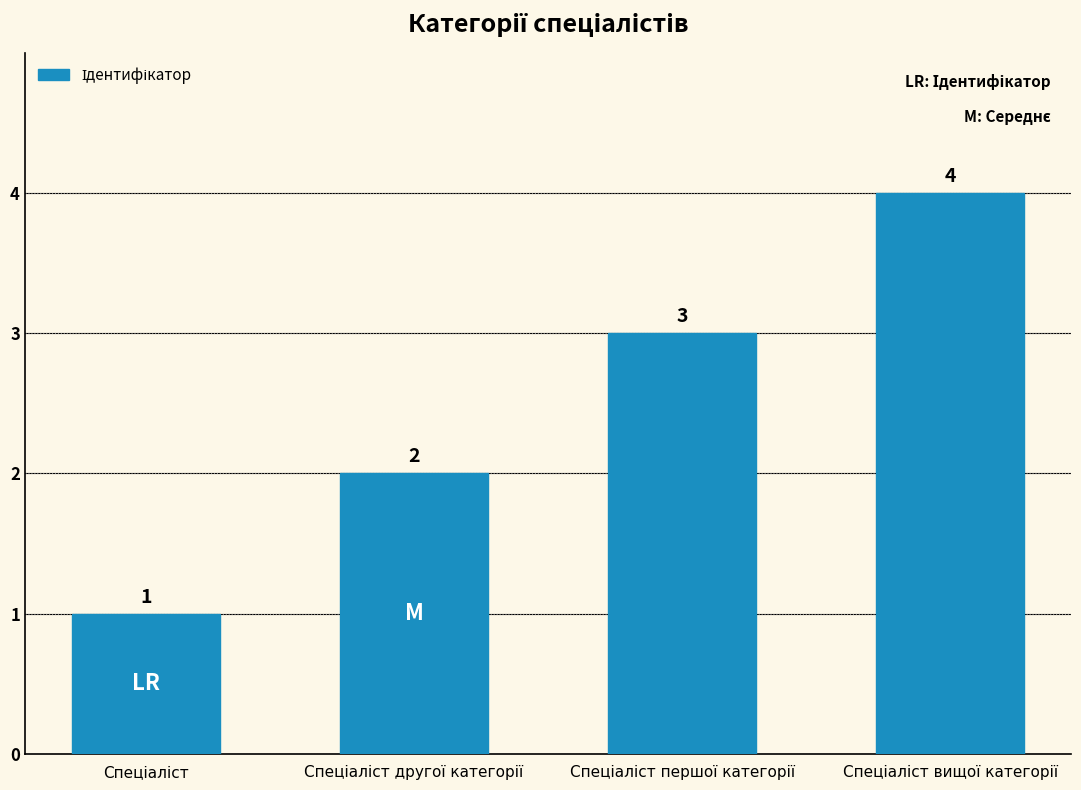

What is the value of the 4th bar from the left?

4